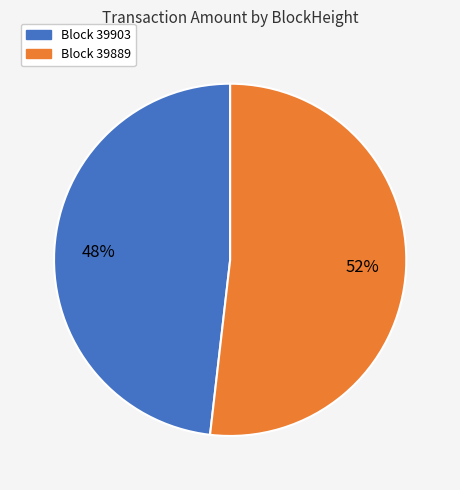

Does any single category account for the majority?

Yes